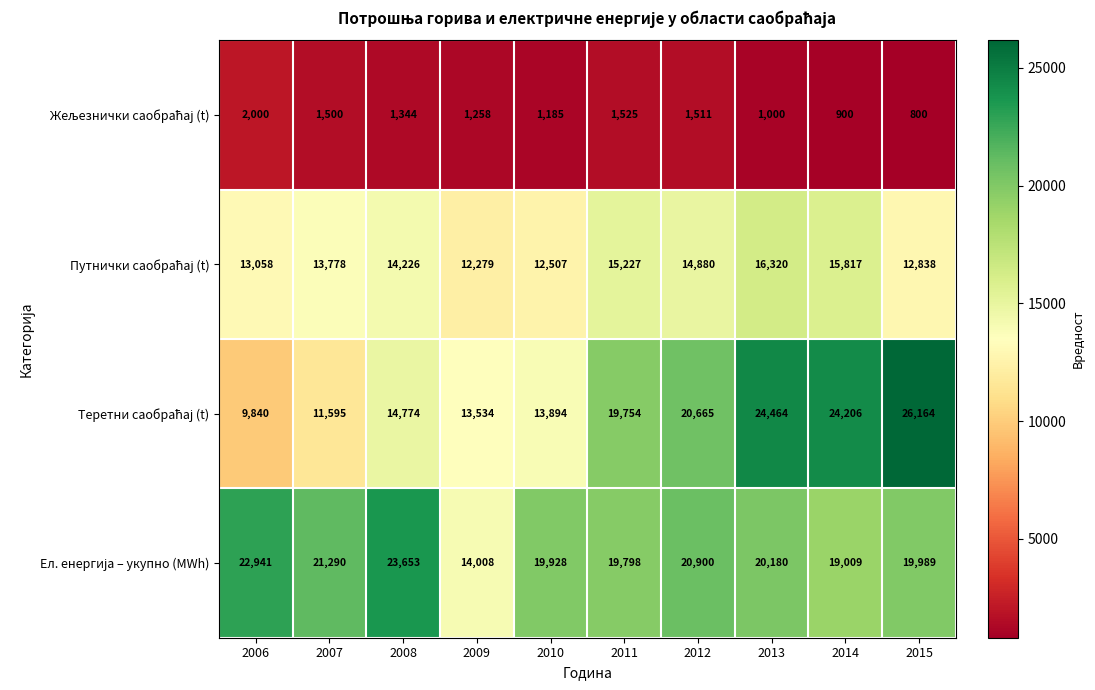

What is the minimum value shown in the chart?

800